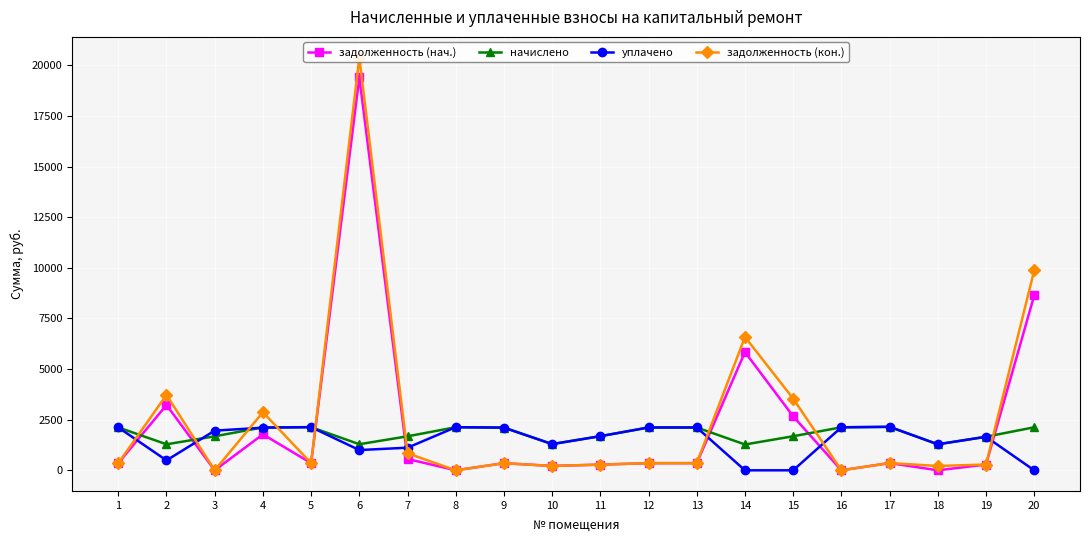

True or false: задолженность (кон.) has a value of 184.1 at 12.

False